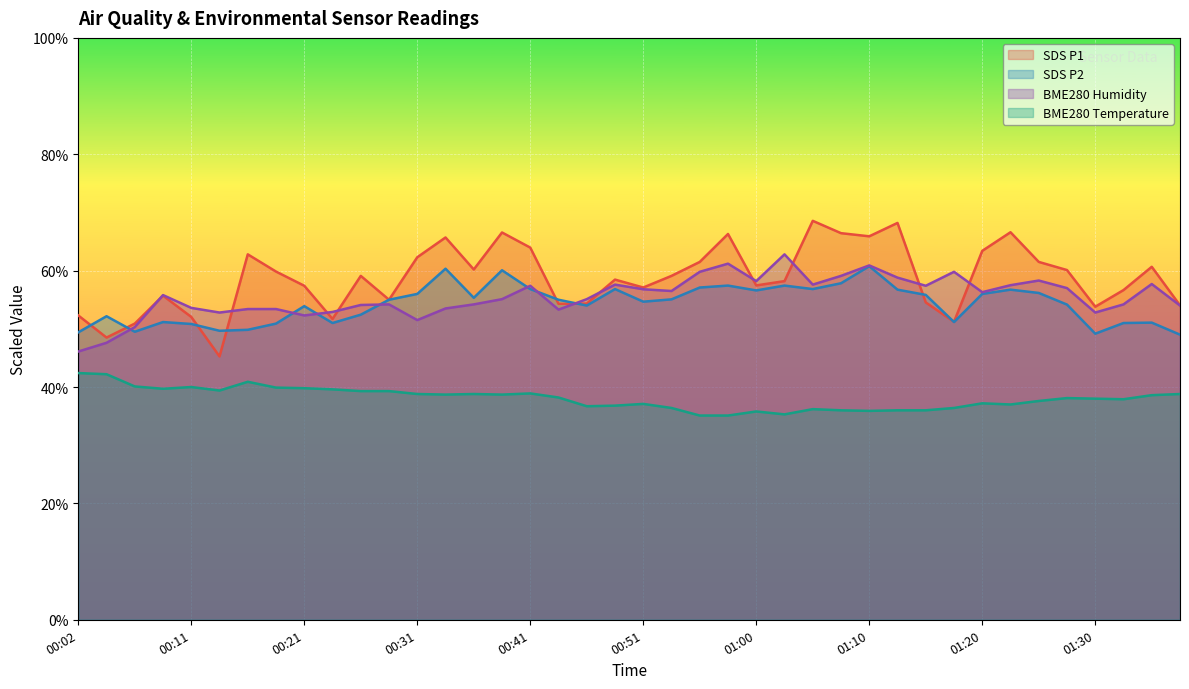

At which category does SDS_P2 reach its first local peak?

00:04